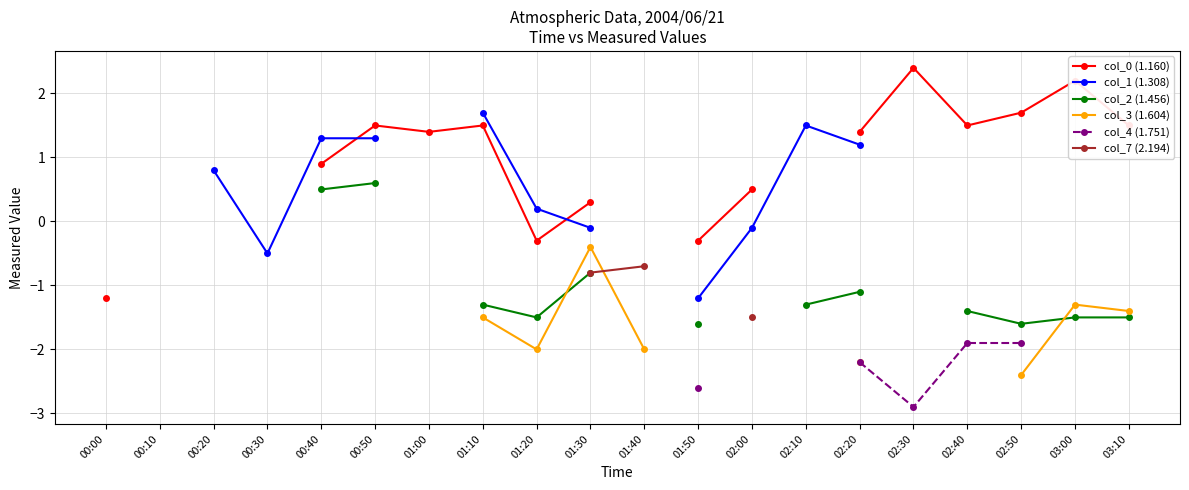

Which category has the highest value across all series?

02:30